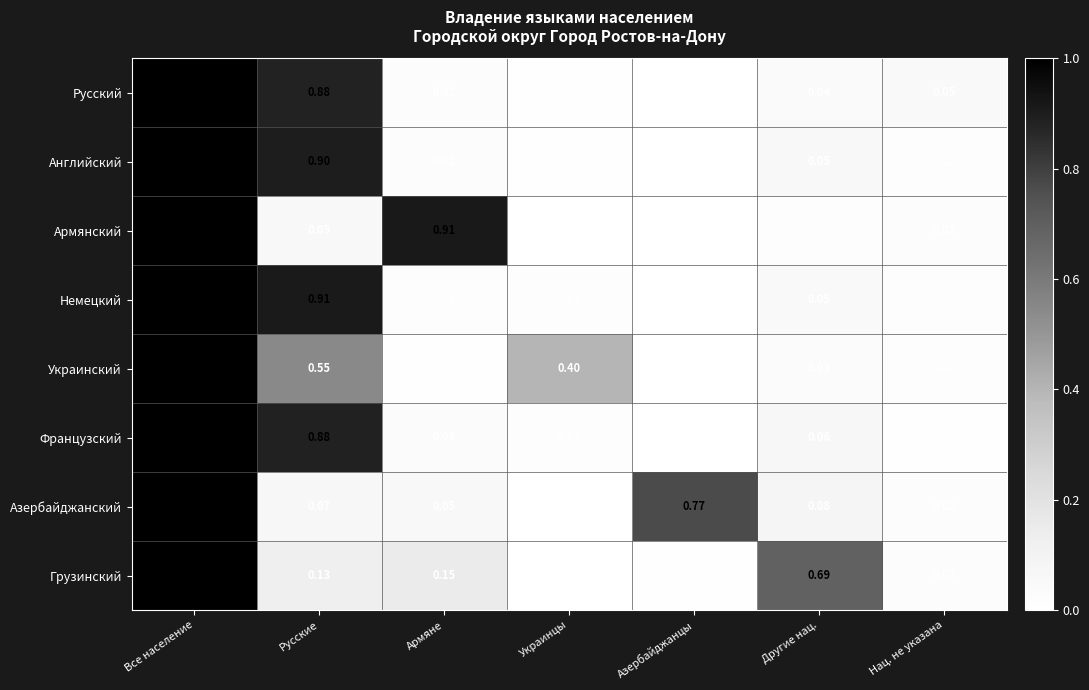

At which category is the sum across all series the highest?

Все население